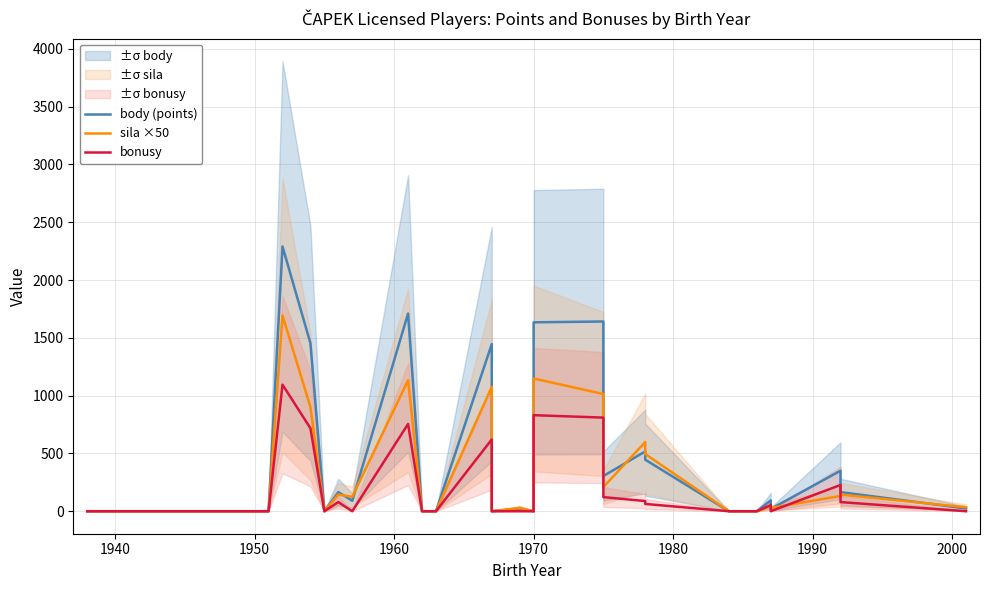

List the series in order of their peak value, highest first.

body (points), sila ×50, bonusy